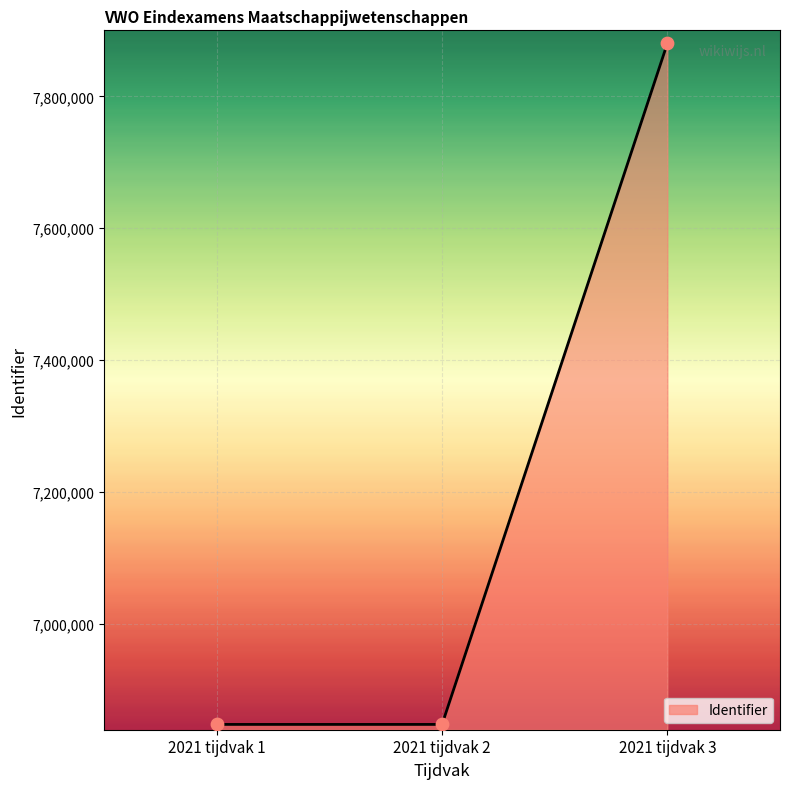

What is the change in value from 2021 tijdvak 1 to 2021 tijdvak 3?

+1032170